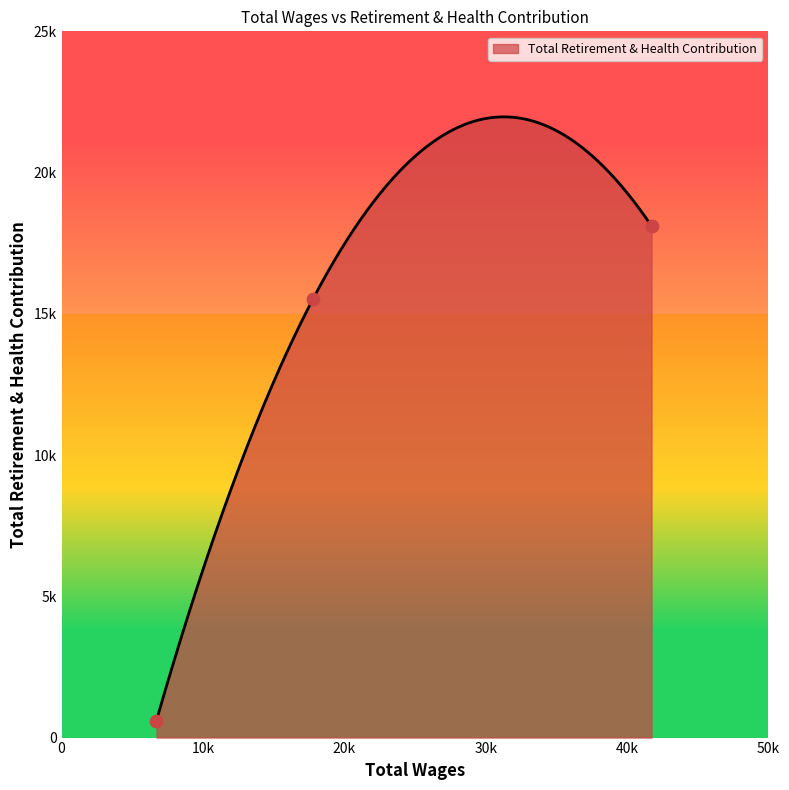

Approximately how many times larger is the value at 41730.0 compared to 6712.0?

30.0